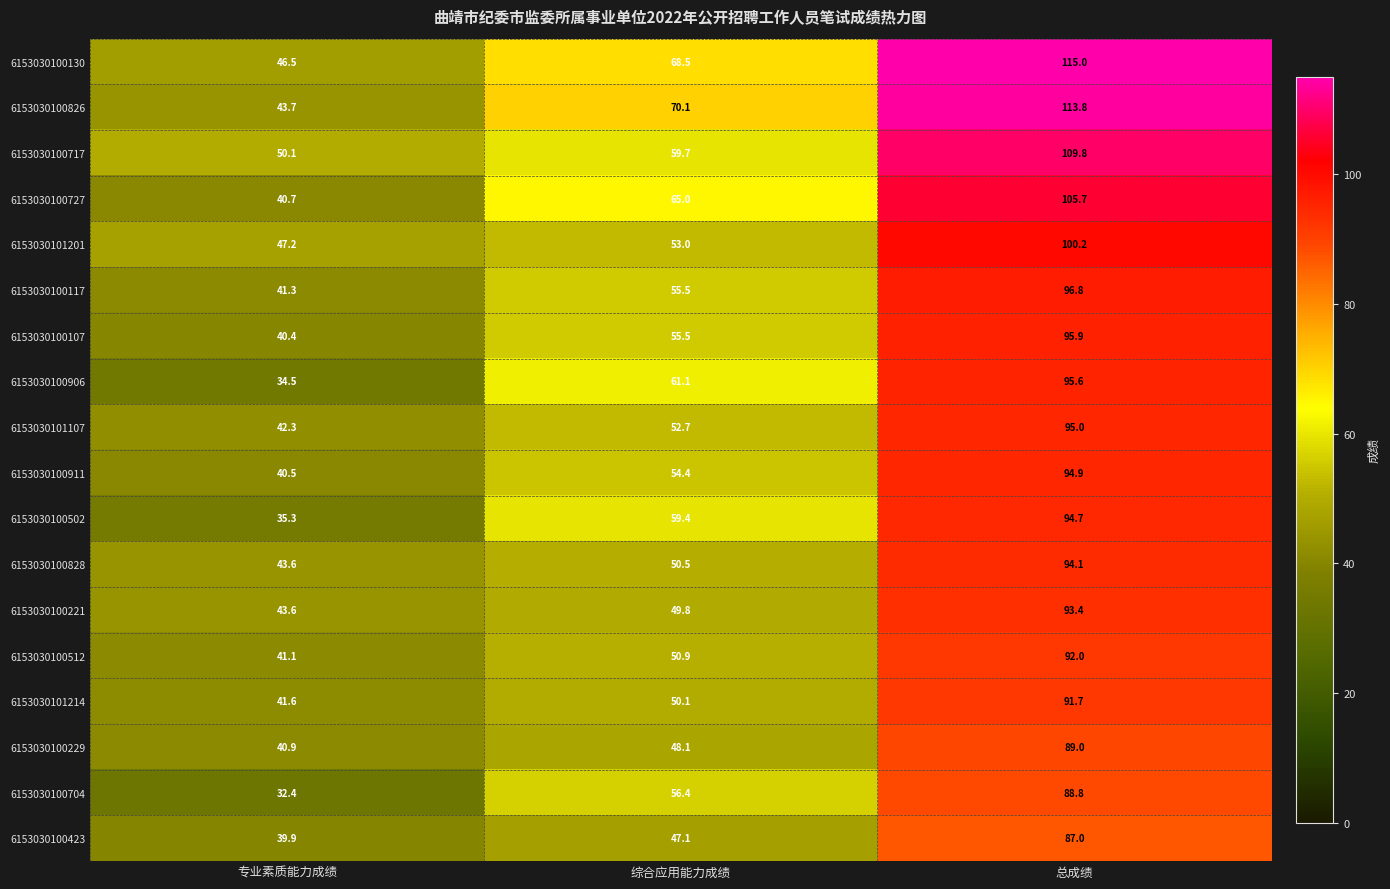

What is the average value of the 6153030101107 series?

63.3